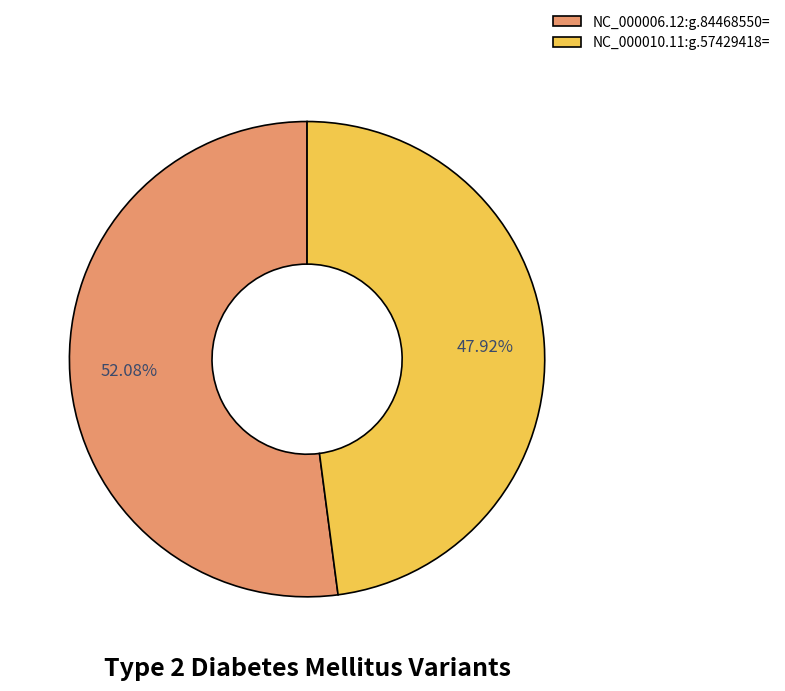

To the nearest percent, what portion does NC_000006.12:g.84468550= represent?

52%